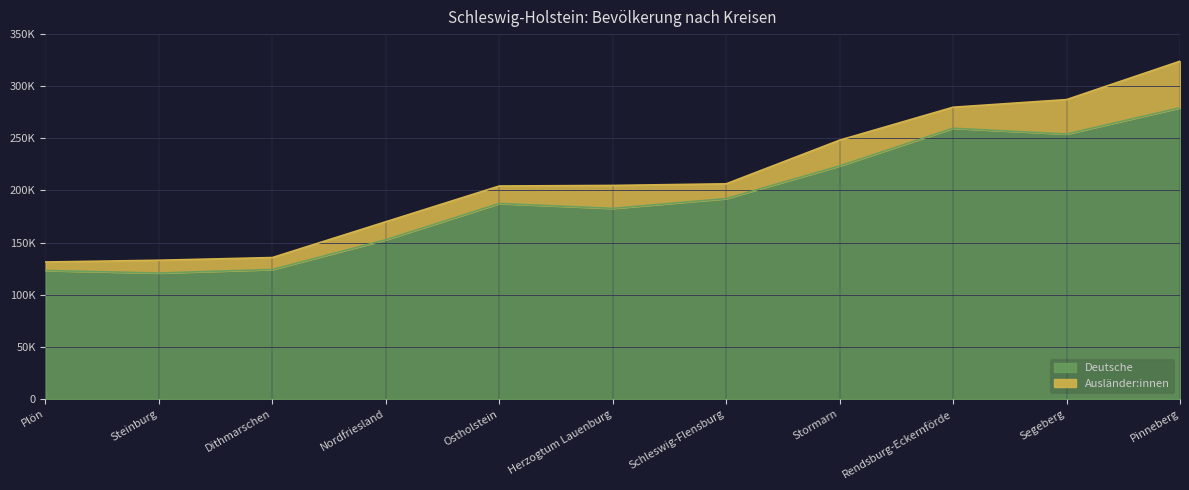

What is the difference between the maximum and minimum values?

158530